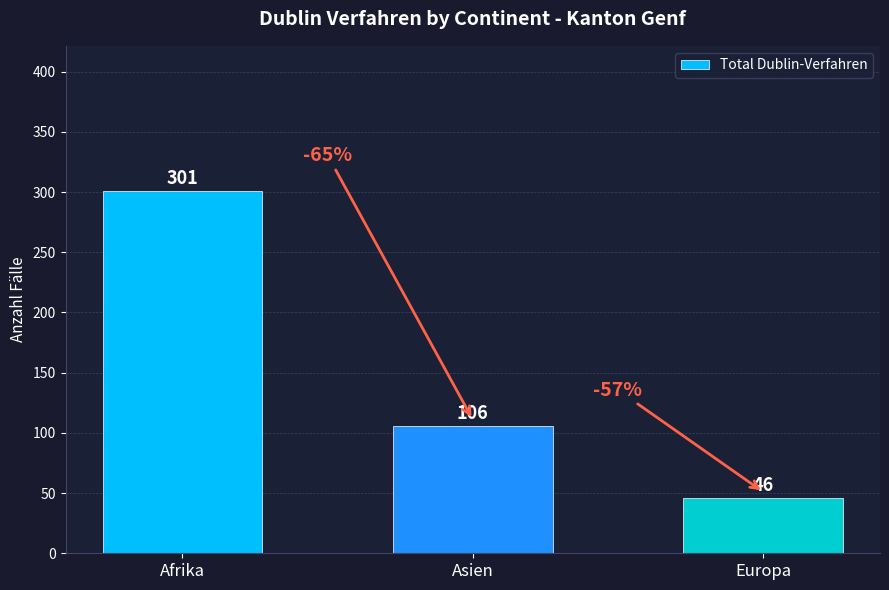

Reading right to left, extract all data points from this chart.

Europa=46	Asien=106	Afrika=301